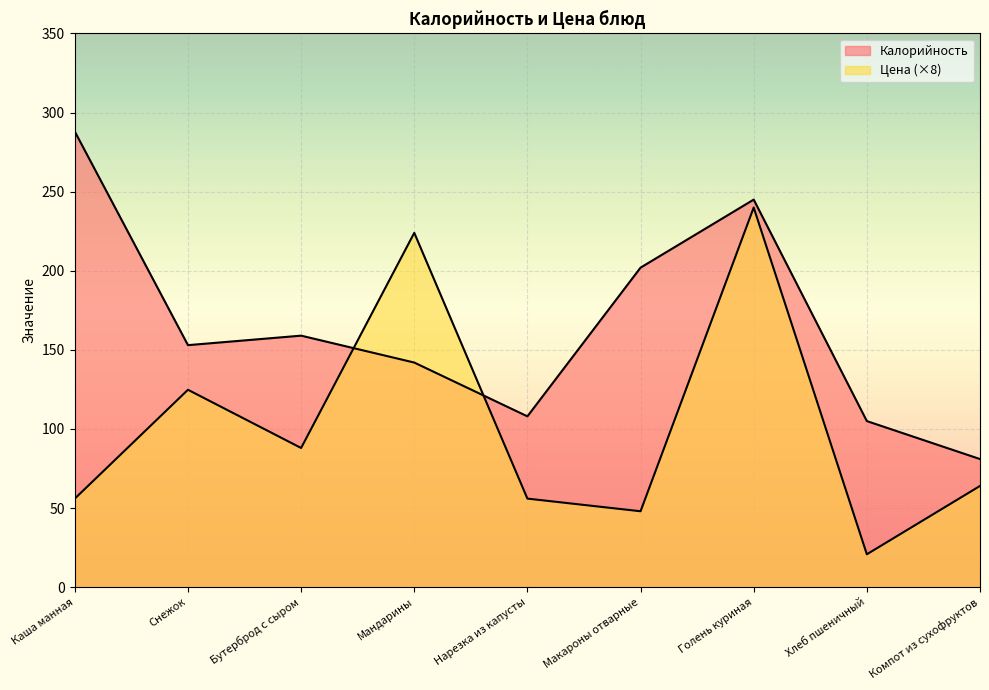

True or false: Калорийность has a value of 148.1 at Хлеб пшеничный.

False